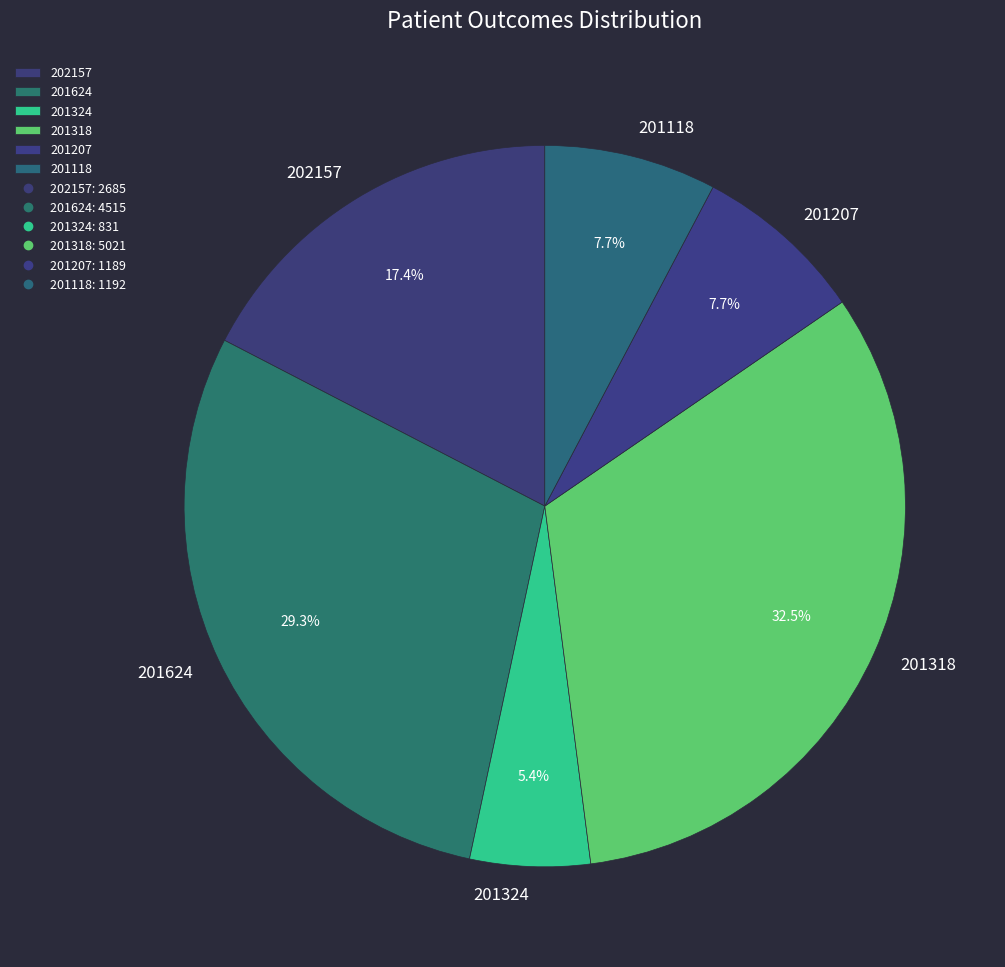

The 201118 slice represents 8% of the pie. True or false?

True